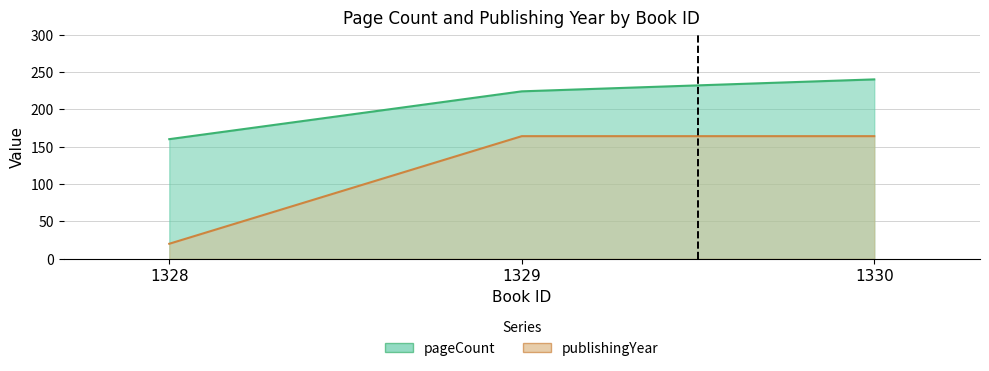

At which category does the chart reach its minimum across all series?

1328